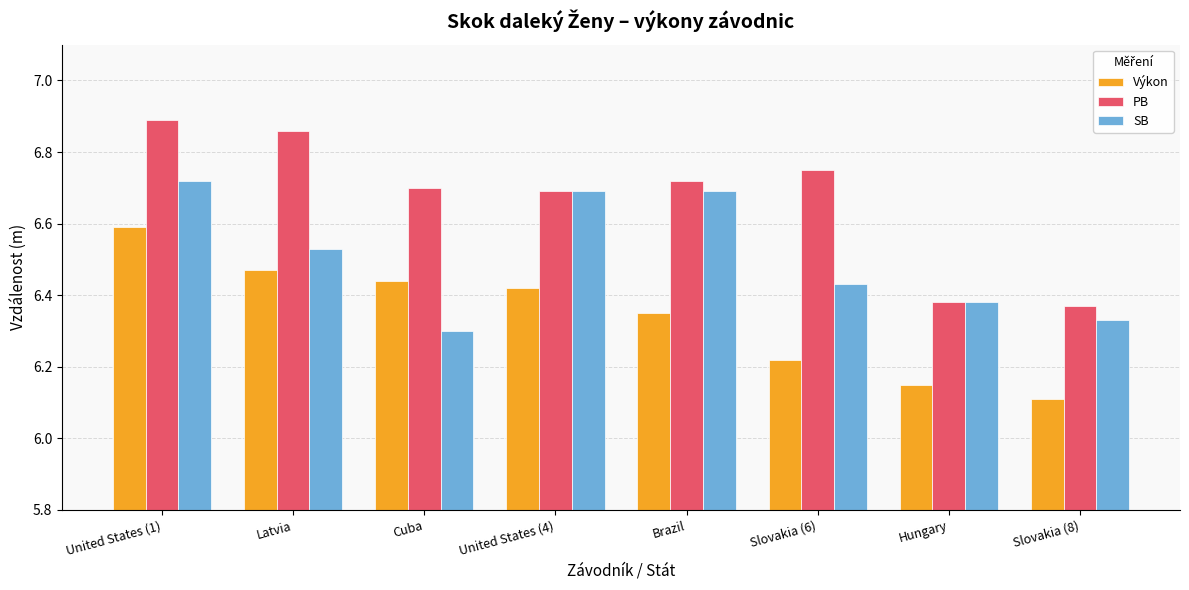

What are all the series names shown in the legend?

Výkon, PB, SB